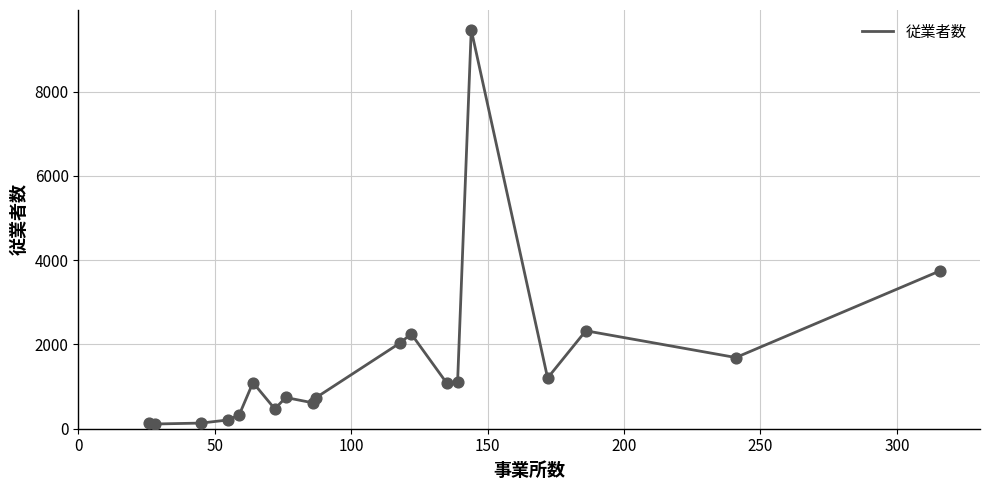

What is the greatest value displayed?

9467